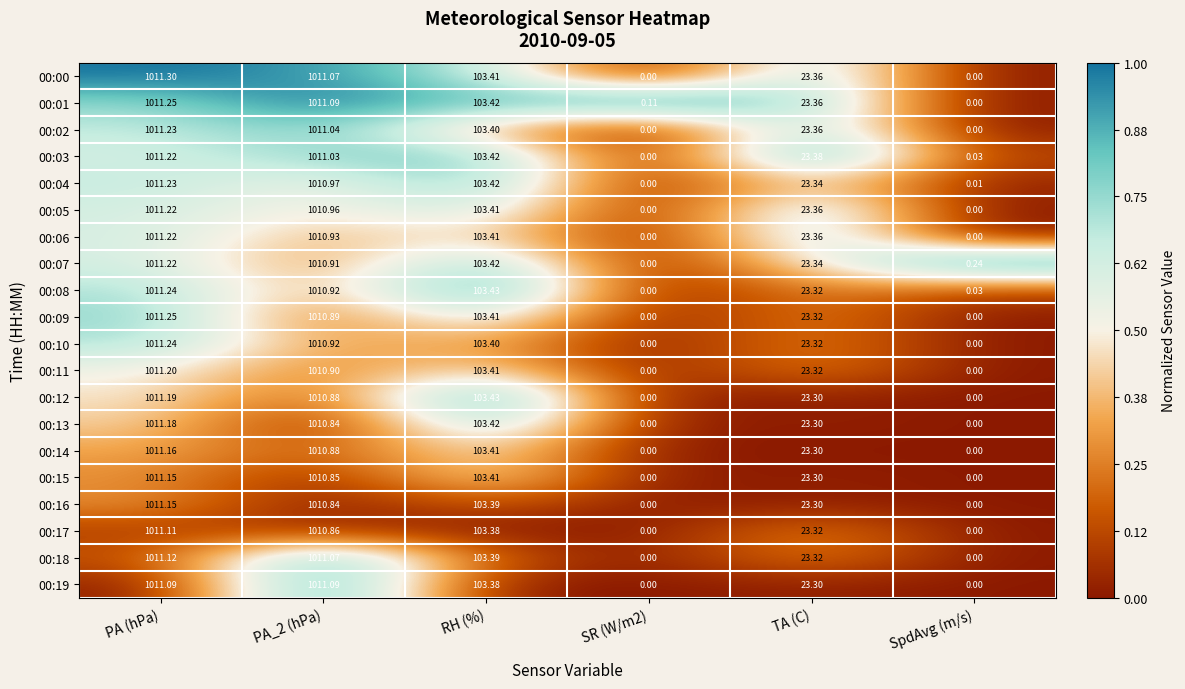

At which label does 00:03 first exceed 103?

PA (hPa)